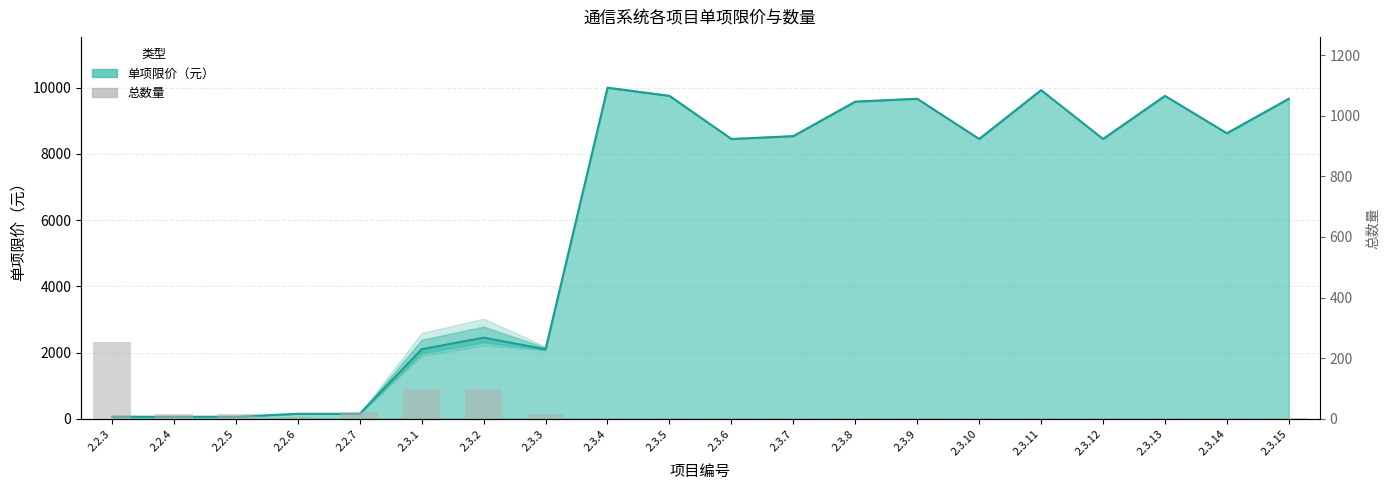

Reading left to right, transcribe all the data shown in this chart.

252.0	15.0	15.0	6.0	21.0	97.9	97.9	16.0	1.2	1.0	1.0	1.0	1.0	1.0	1.0	1.0	1.0	1.0	1.0	1.0